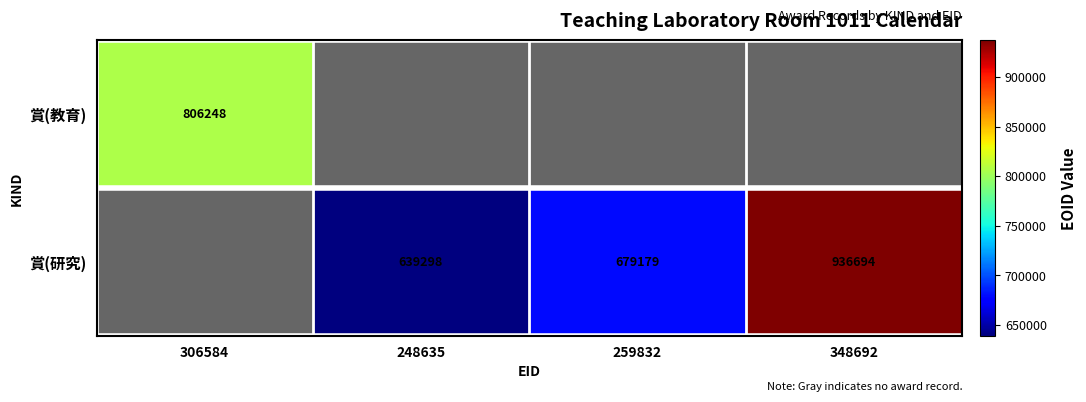

At which category does the chart reach its minimum across all series?

248635